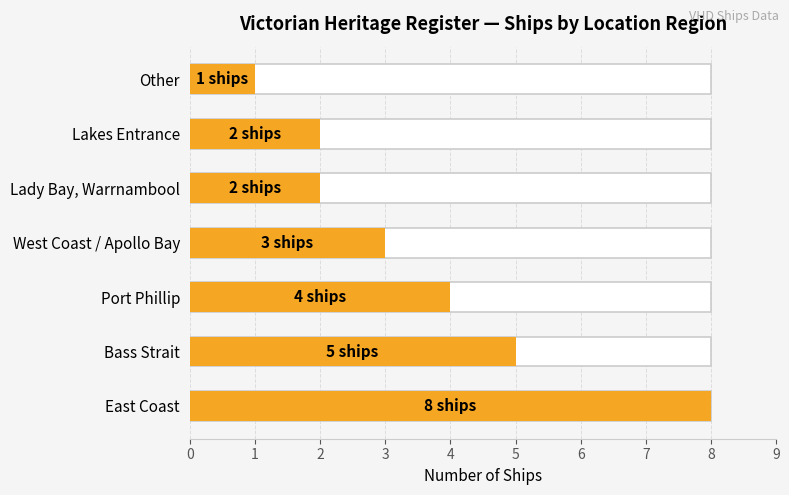

What is the sum of the values at Port Phillip and Other?

5